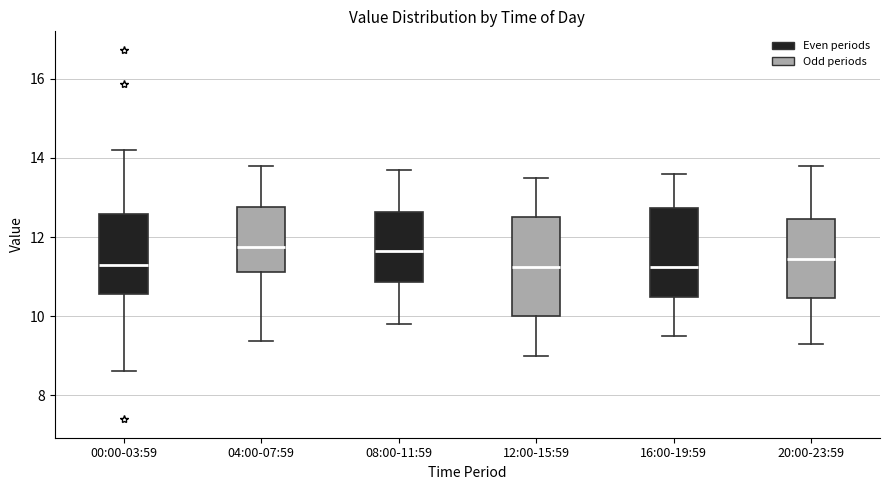

Reading left to right, read every box against the y-axis: the position of its median line, the range the box covers, and the ends of its whiskers. The values are not printed on the chart, so give them approximately, as read against the axis.

00:00-03:59: median 11.2, box 10.6 to 12.6, whiskers 8.6 to 14.2
04:00-07:59: median 11.8, box 11.2 to 12.8, whiskers 9.4 to 13.8
08:00-11:59: median 11.6, box 10.8 to 12.6, whiskers 9.8 to 13.8
12:00-15:59: median 11.2, box 10.0 to 12.6, whiskers 9.0 to 13.6
16:00-19:59: median 11.2, box 10.4 to 12.8, whiskers 9.6 to 13.6
20:00-23:59: median 11.4, box 10.4 to 12.4, whiskers 9.4 to 13.8